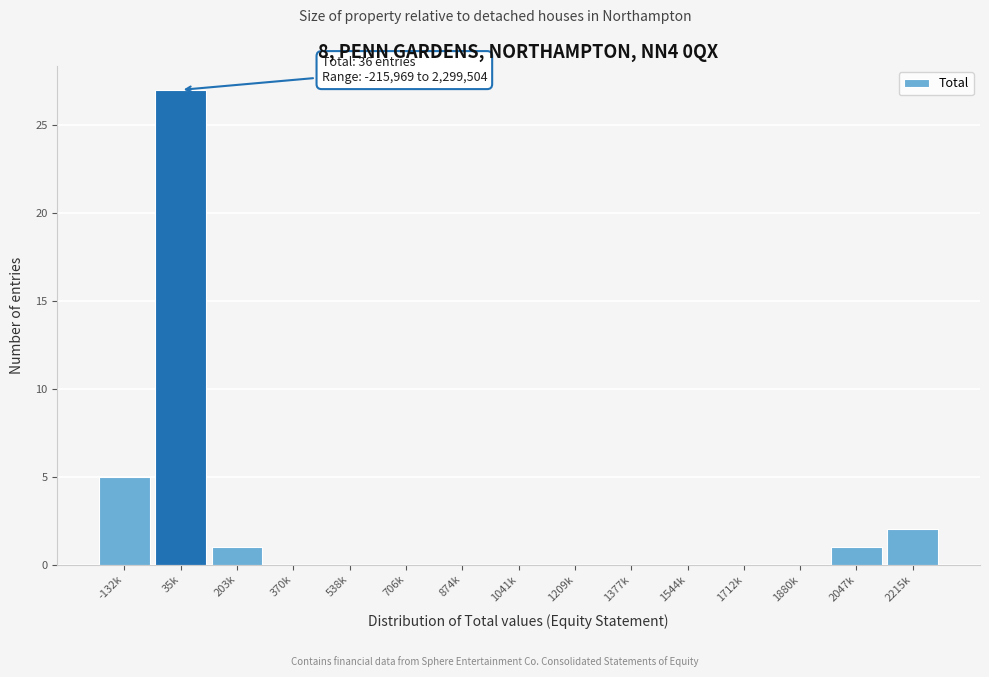

Reading left to right, transcribe all the data shown in this chart.

-132k=5	35k=27	203k=1	370k=0	538k=0	706k=0	874k=0	1041k=0	1209k=0	1377k=0	1544k=0	1712k=0	1880k=0	2047k=1	2215k=2